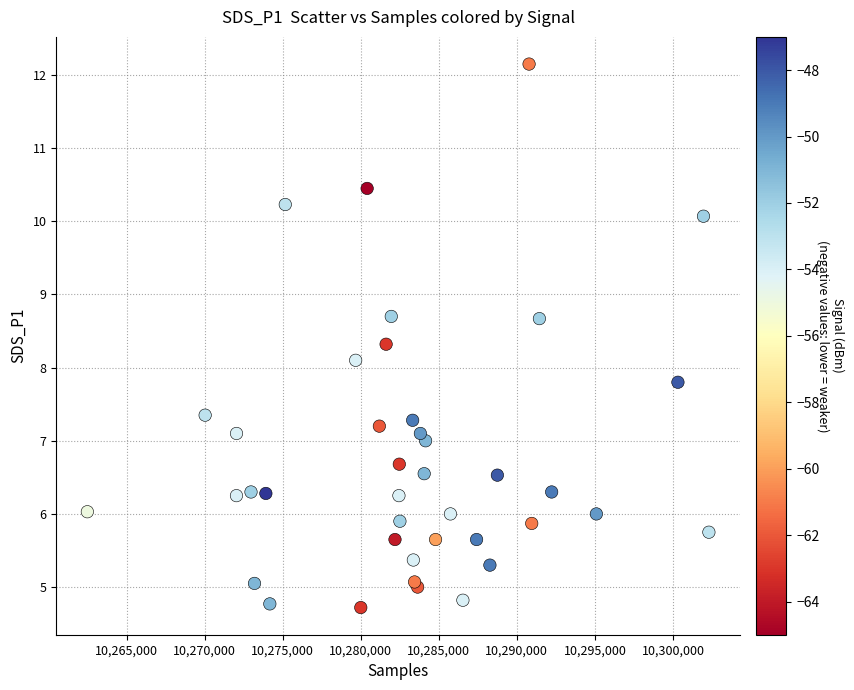

What Y value in the scatter plot is closest to 8?

8.1